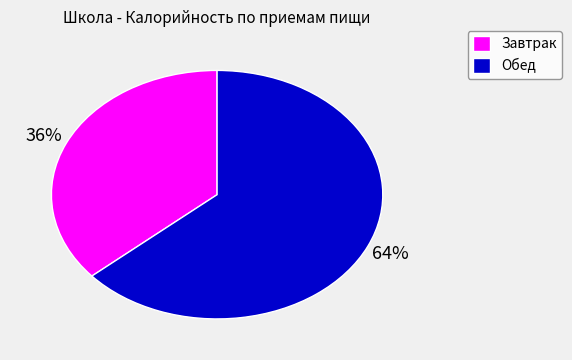

What percentage is the Обед slice, to the nearest percent?

64%